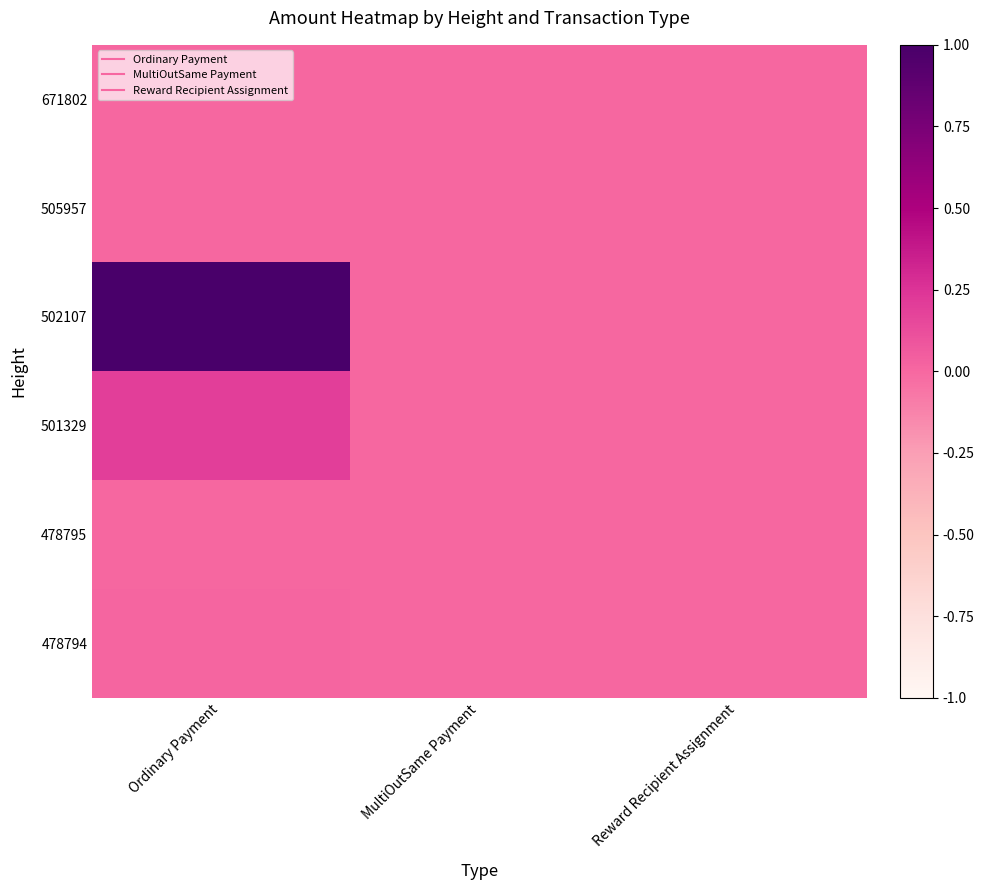

Reading right to left, what are all the values shown in this chart?

671802: Reward Recipient Assignment=0.0	MultiOutSame Payment=0.0	Ordinary Payment=0.0
505957: Reward Recipient Assignment=0.0	MultiOutSame Payment=0.0	Ordinary Payment=0.0
502107: Reward Recipient Assignment=0.0	MultiOutSame Payment=0.0	Ordinary Payment=1.0
501329: Reward Recipient Assignment=0.0	MultiOutSame Payment=0.0	Ordinary Payment=0.2
478795: Reward Recipient Assignment=0.0	MultiOutSame Payment=0.0	Ordinary Payment=0.0
478794: Reward Recipient Assignment=0.0	MultiOutSame Payment=0.0	Ordinary Payment=0.0